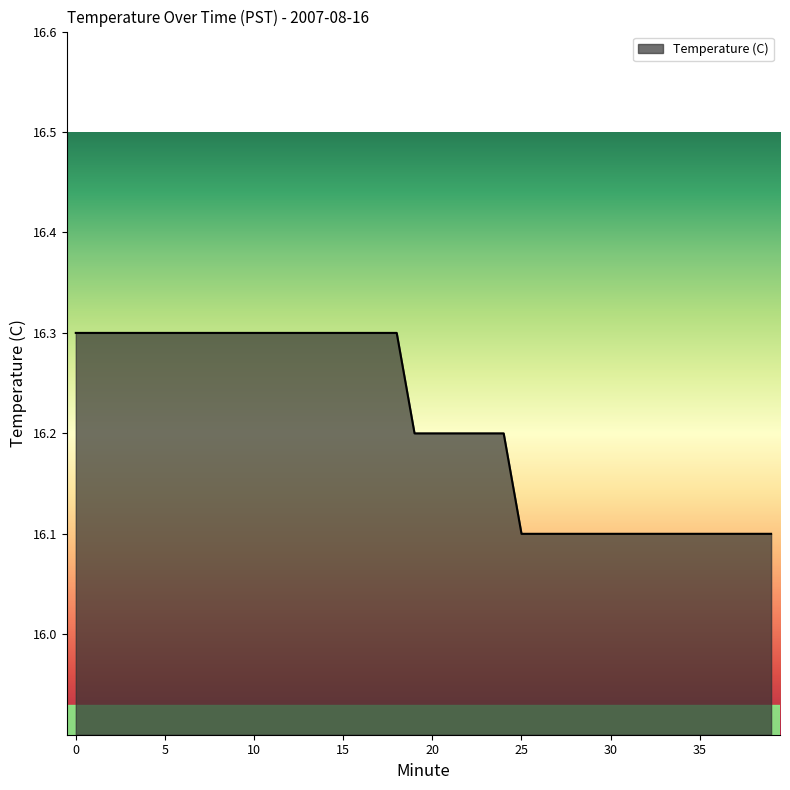

Is this an area chart (filled region under the line)?

Yes